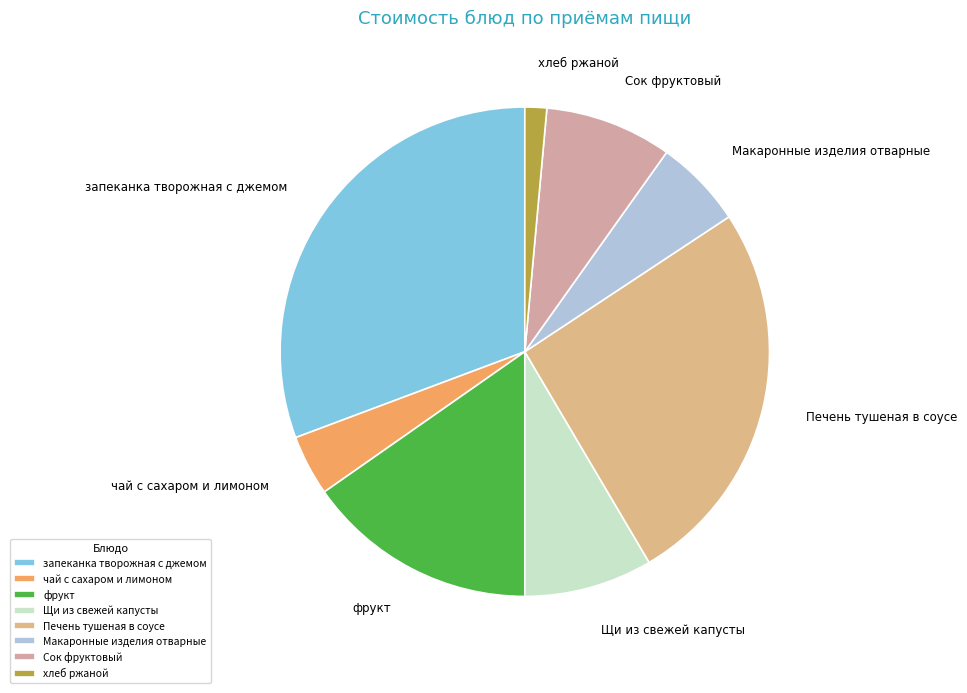

Is it true that Печень тушеная в соусе is 26% of the pie?

True